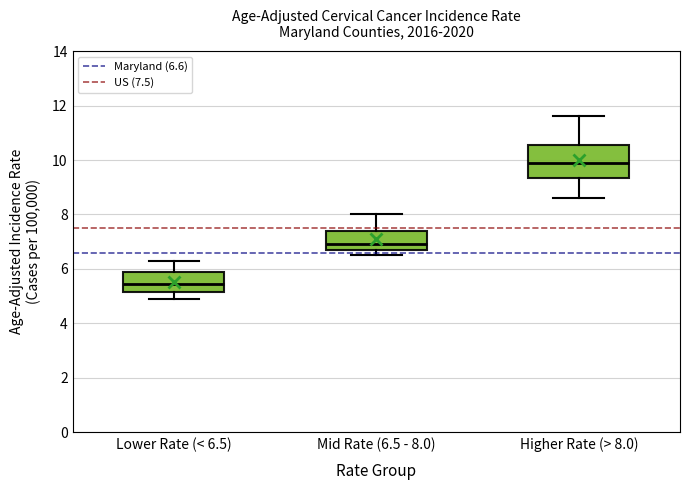

Which box has the highest median line?

Higher Rate (> 8.0)